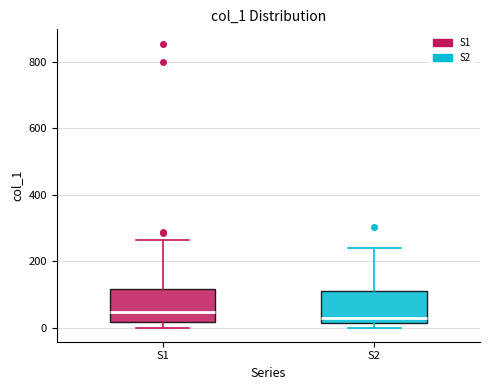

Where does the upper whisker of the box for S2 end on the y-axis? The values are not printed on the chart, so give them approximately, as read against the axis.

240